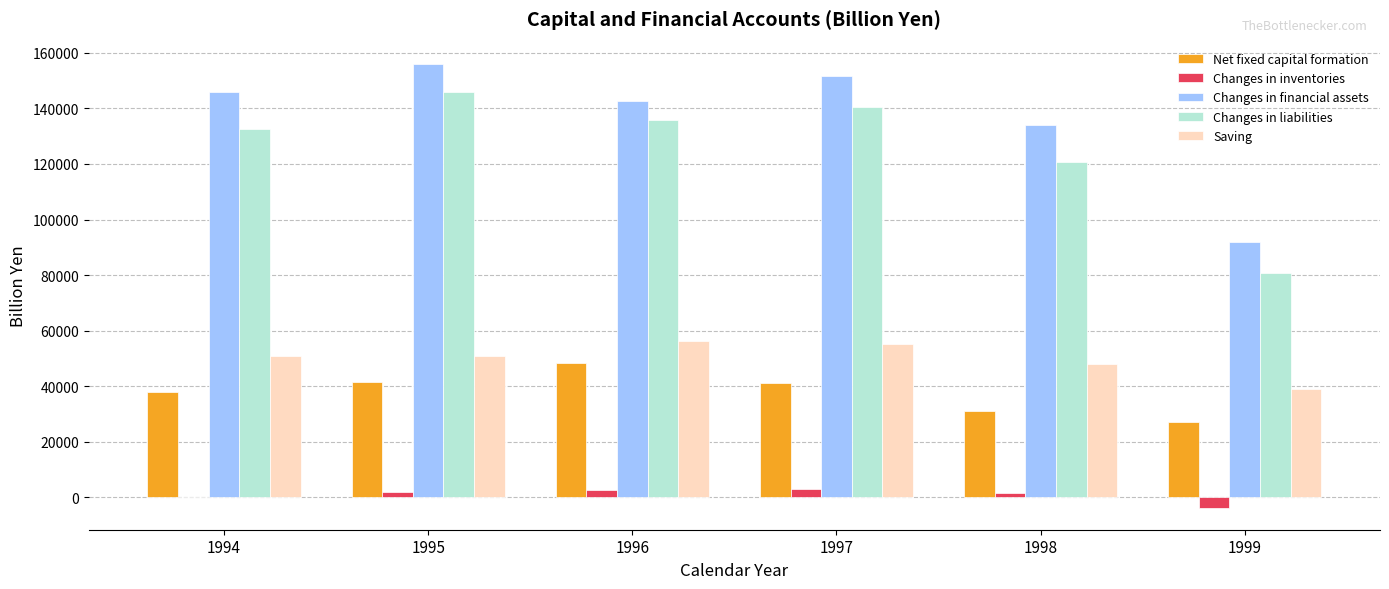

What is the total value across all series at 1999?

234853.6